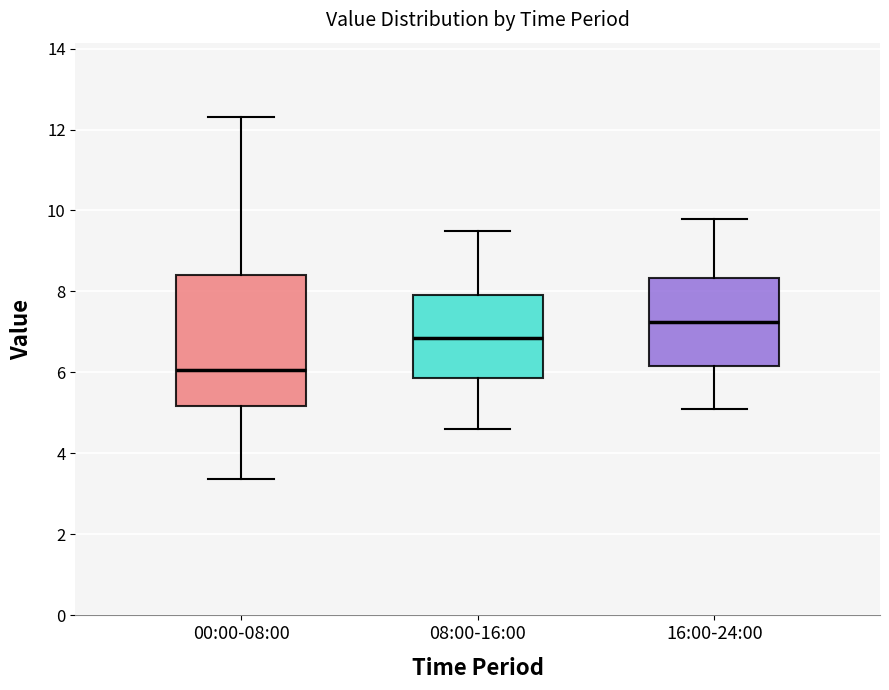

Which box's median line is the lowest?

00:00-08:00